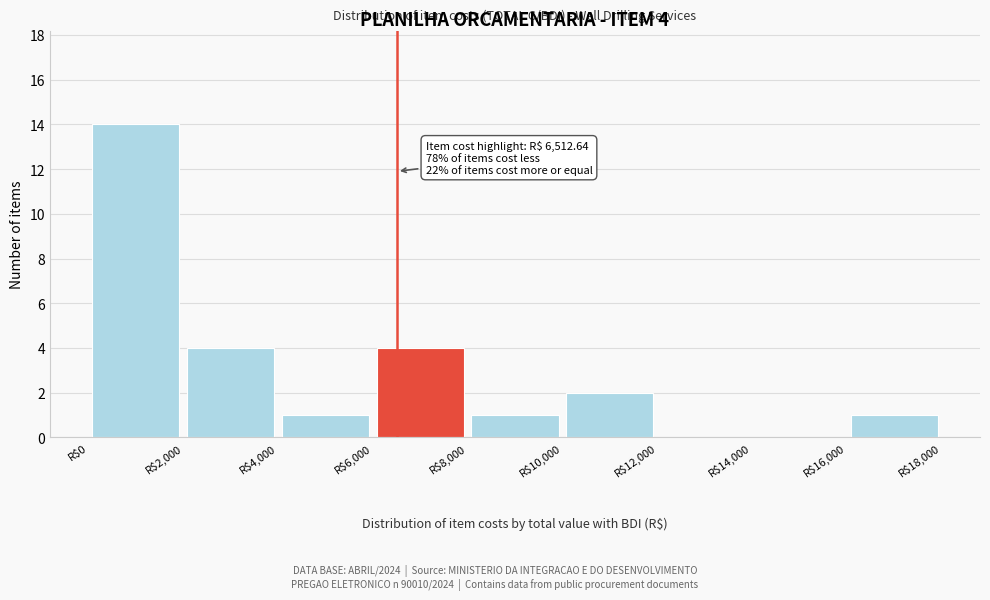

Which range on the x-axis has the tallest bar?

0 to 2000